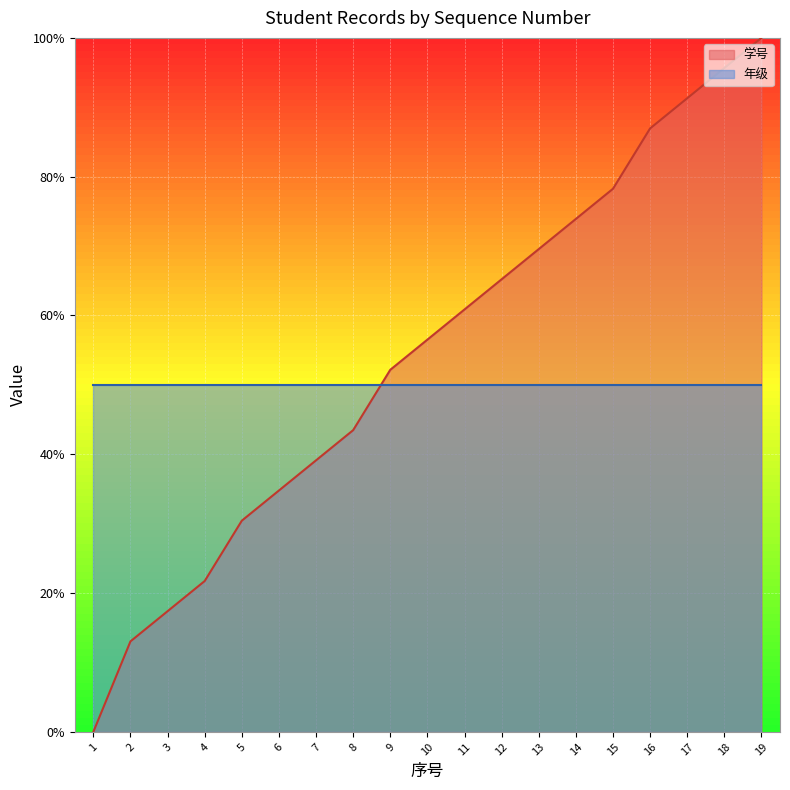

Rank the categories by value from highest to lowest.

19, 18, 17, 16, 15, 14, 13, 12, 11, 10, 9, 8, 7, 6, 5, 4, 3, 2, 1